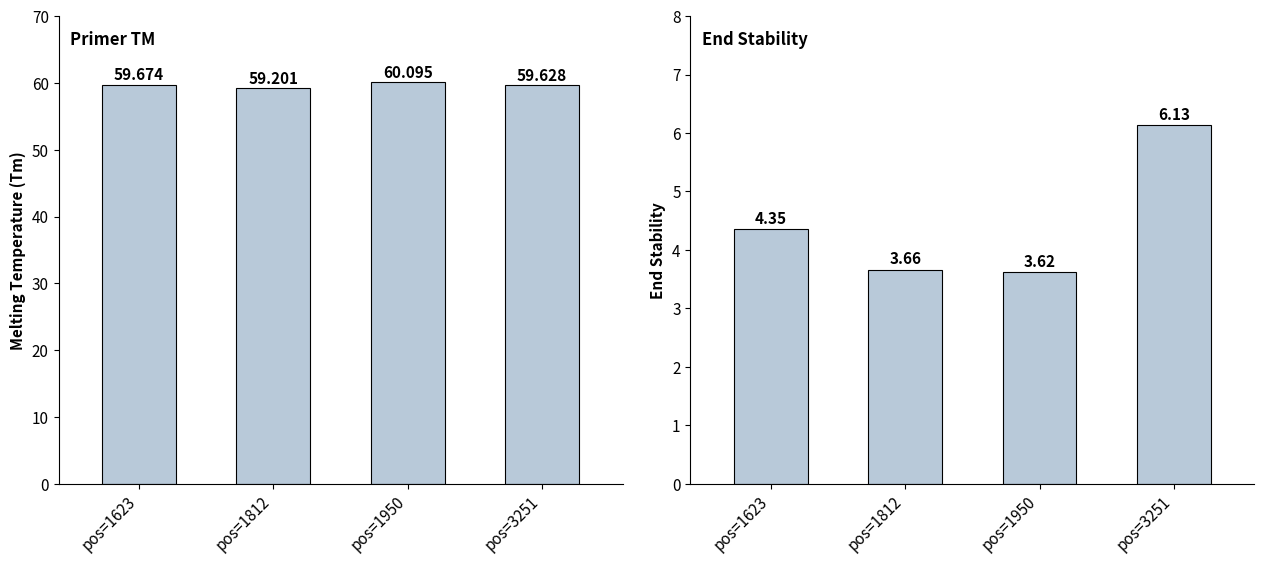

How many groups of bars are there?

4